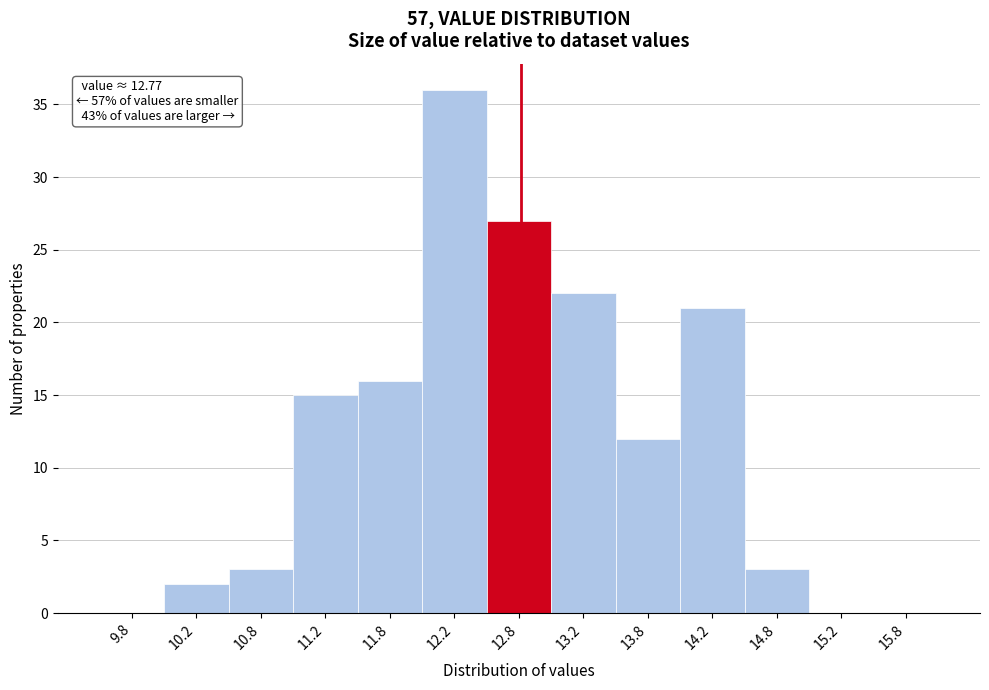

Which range on the x-axis has the tallest bar?

12.0 to 12.5